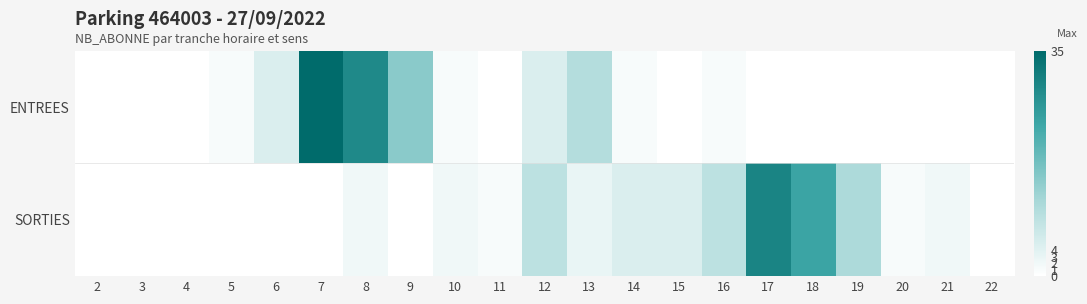

Reading right to left, transcribe all the data shown in this chart.

ENTREES: 22=0	21=0	20=0	19=0	18=0	17=0	16=1	15=0	14=1	13=10	12=5	11=0	10=1	9=15	8=29	7=35	6=5	5=1	4=0	3=0	2=0
SORTIES: 22=0	21=2	20=1	19=11	18=24	17=30	16=9	15=5	14=5	13=3	12=9	11=1	10=2	9=0	8=2	7=0	6=0	5=0	4=0	3=0	2=0